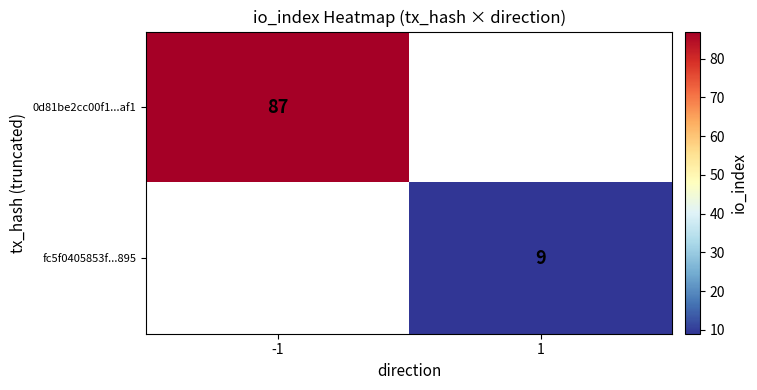

The 0d81be2cc00f1...af1 series shows 34 at -1. True or false?

False